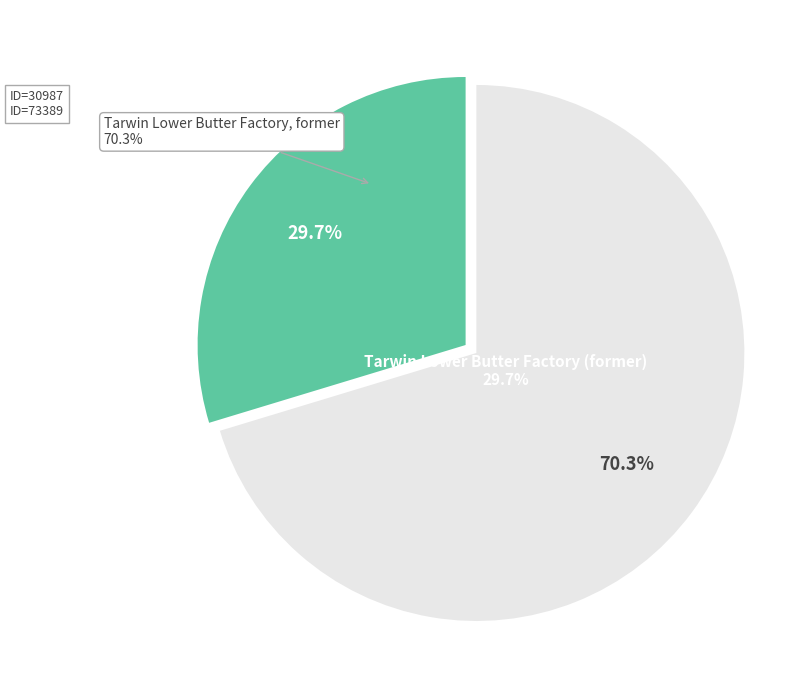

To the nearest percent, what percentage of the pie is Tarwin Lower Butter Factory, former?

70%